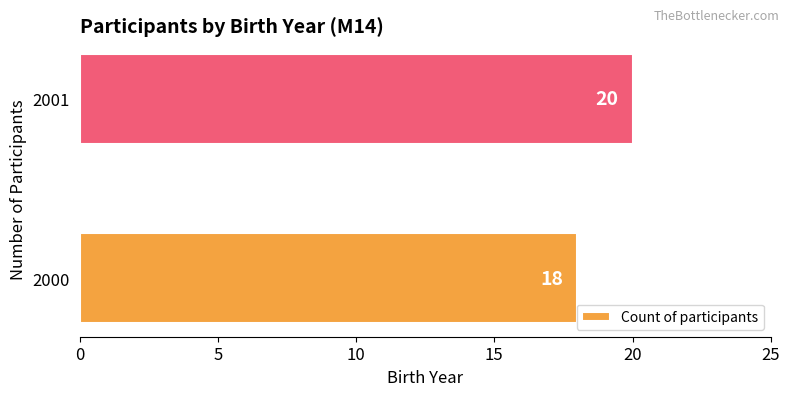

Are the bars horizontal?

Yes